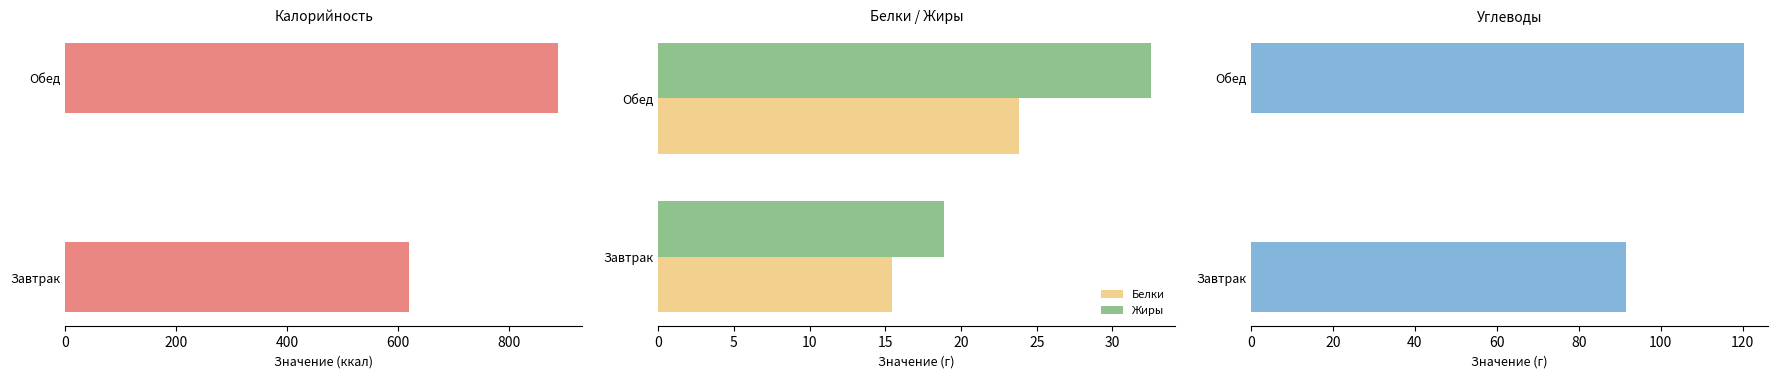

The value of Жиры at Обед is 32.5. True or false?

True